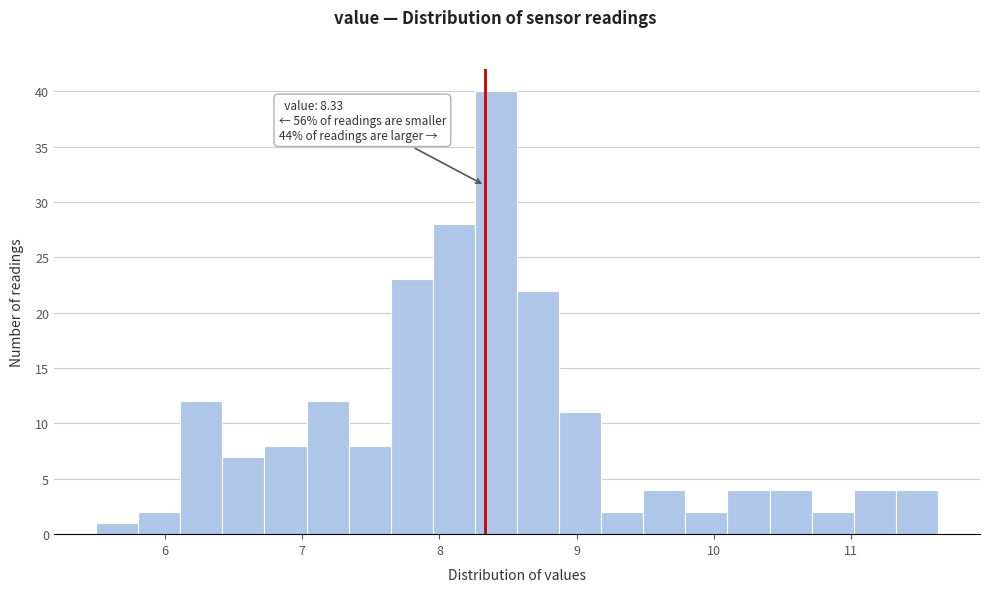

Around what value on the x-axis is the tallest bar? Give the approximate position of its centre, as read against the axis.

8.4